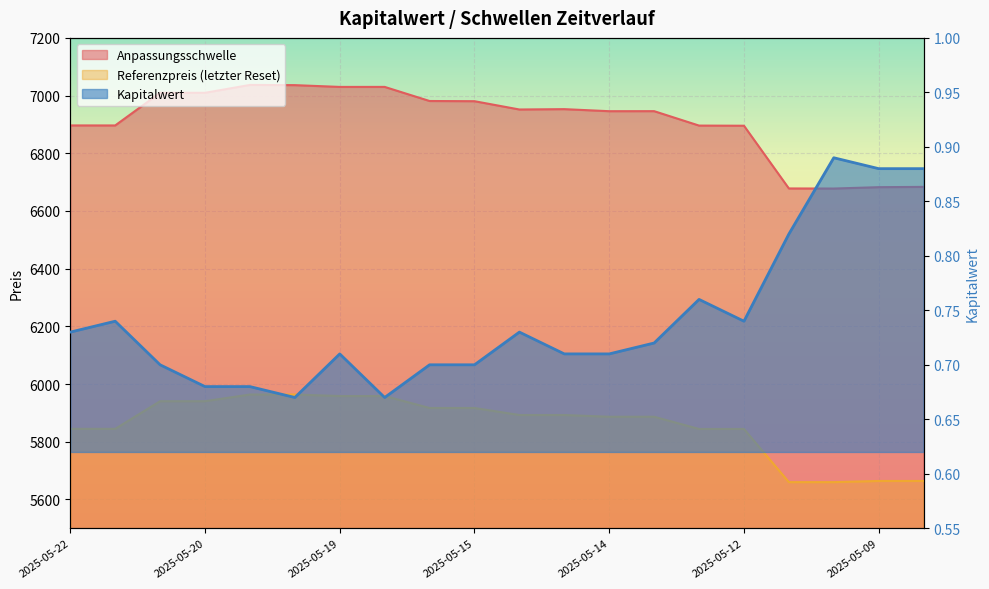

At which category is the sum across all series the highest?

2025-05-20 07:59:04